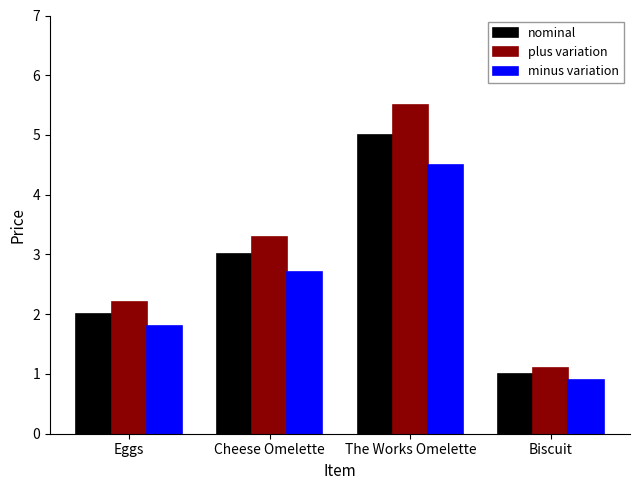

What is the maximum value shown in the chart?

5.5